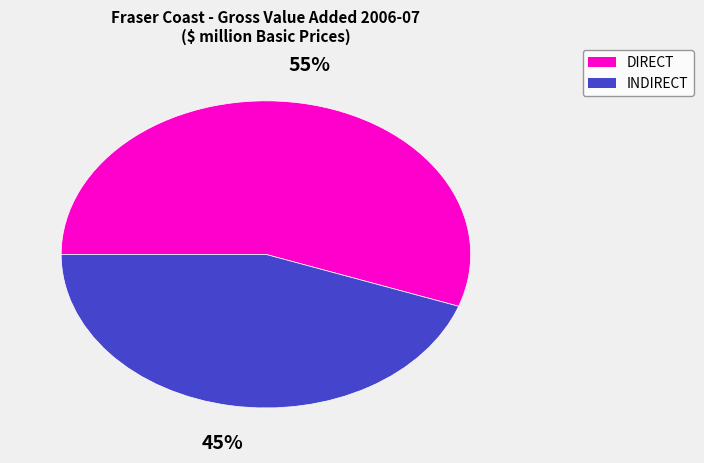

Is INDIRECT the majority of the pie?

No